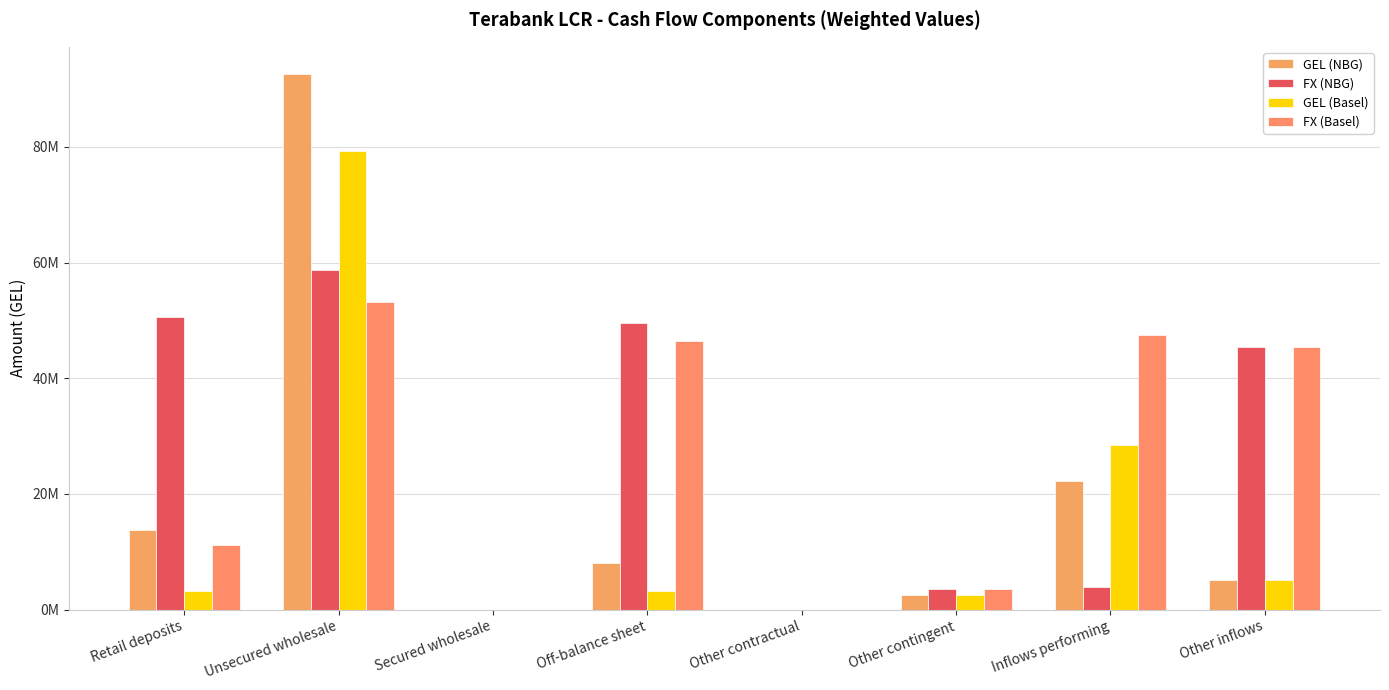

What is the sum of all FX (NBG) values?

211673004.8